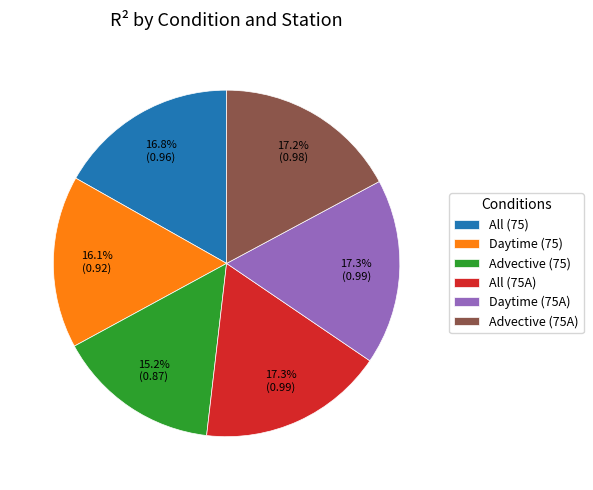

To the nearest percent, what portion does All (75) represent?

17%